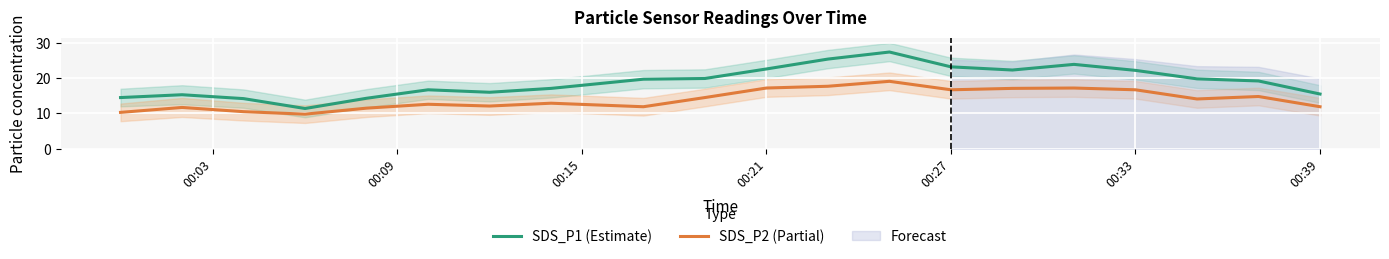

What is the lowest value of the SDS_P1 (Estimate) series?

11.4